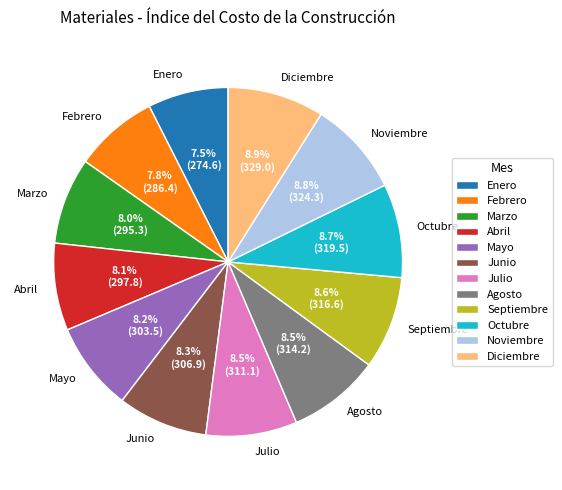

Between Septiembre and Enero, which is larger?

Septiembre